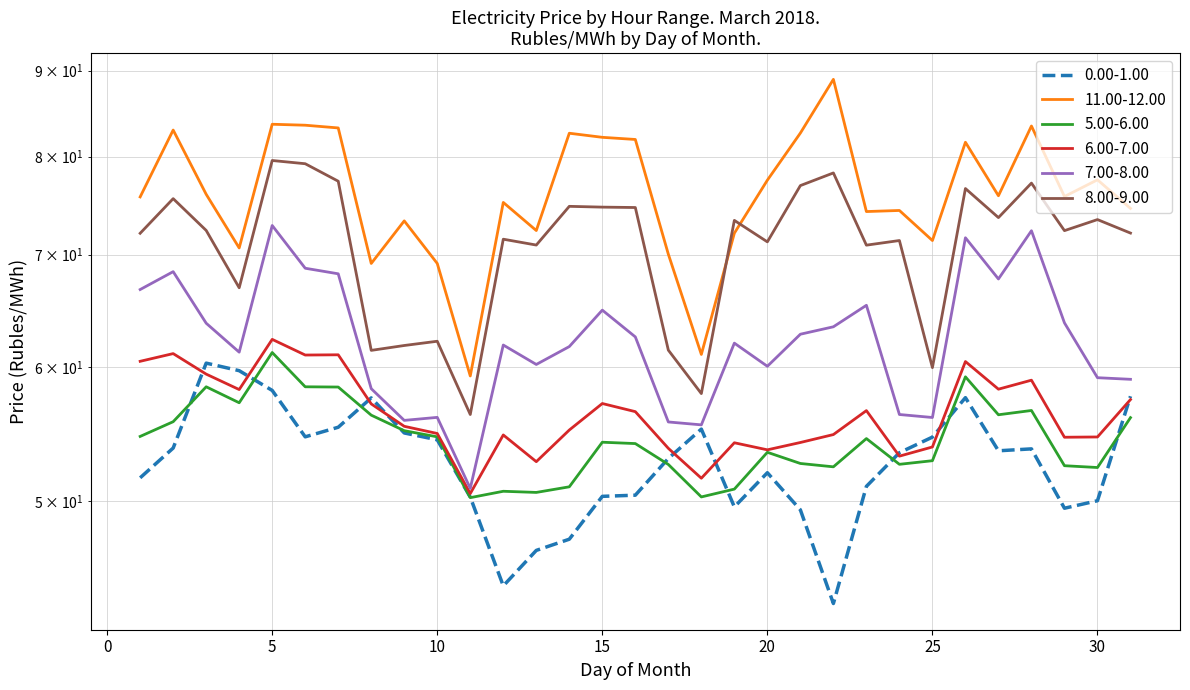

Which series has the widest spread of values?

11.00-12.00